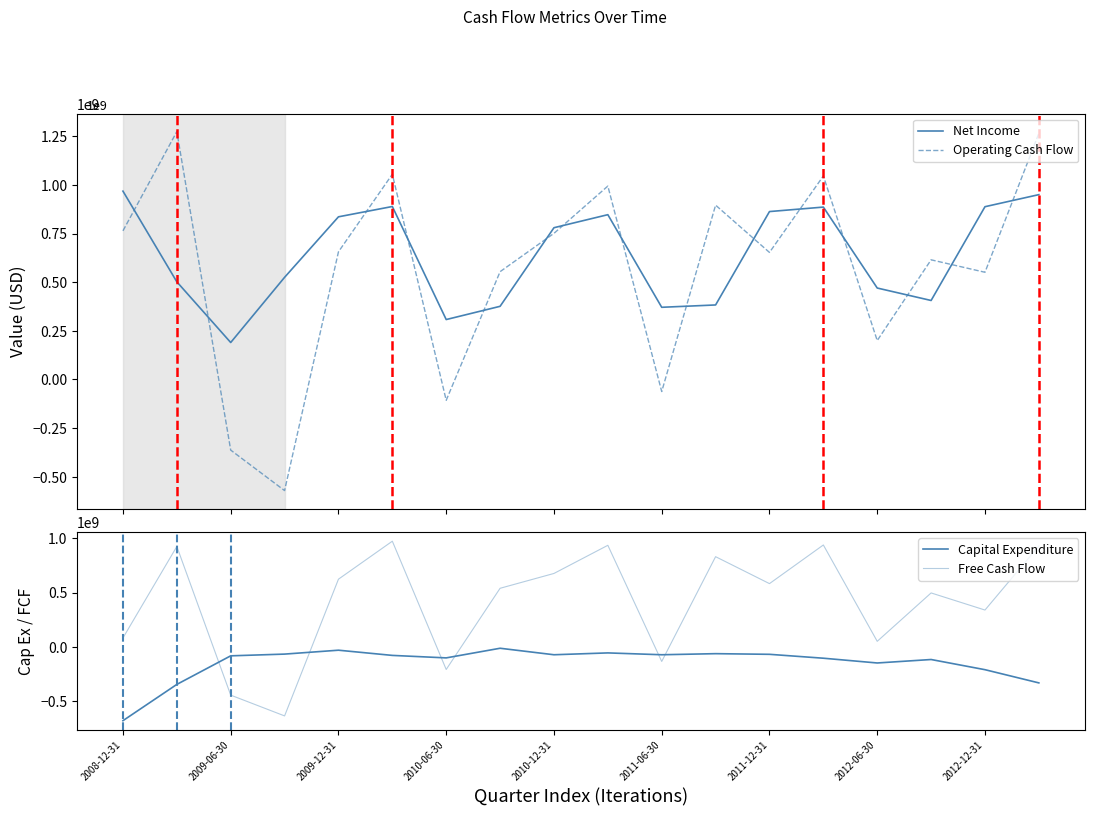

Which series has the widest spread of values?

Operating Cash Flow